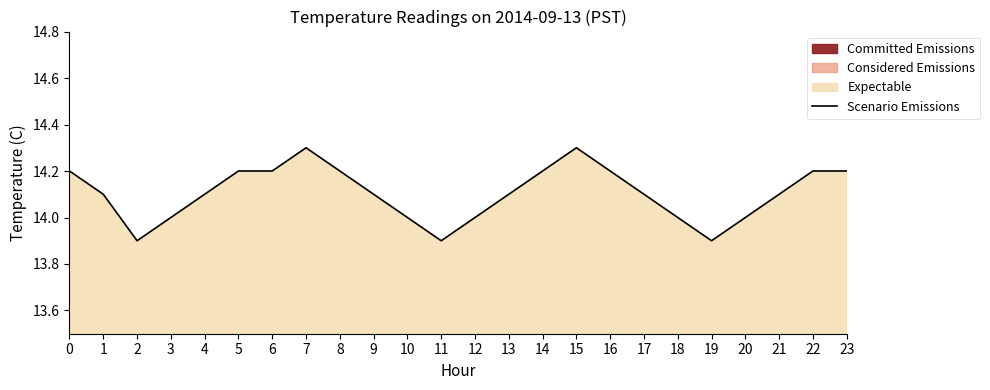

Where is the first local minimum?

2